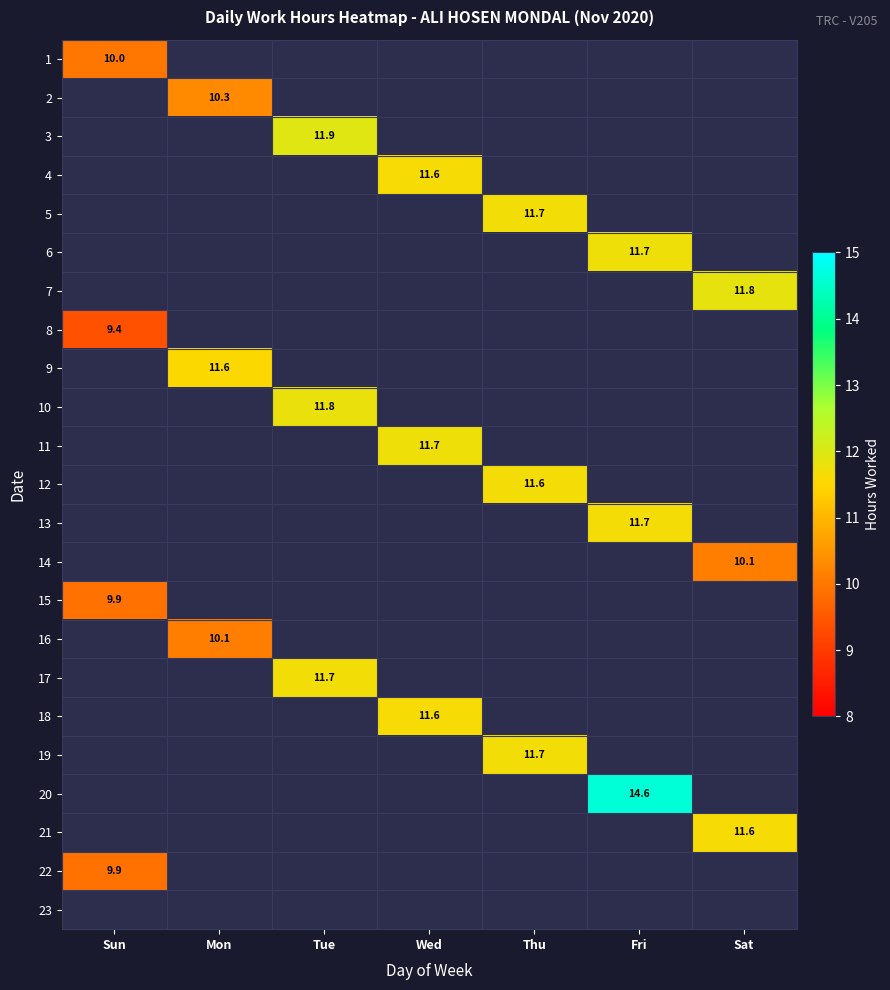

Which has a higher value, Sun or Sat?

Sat